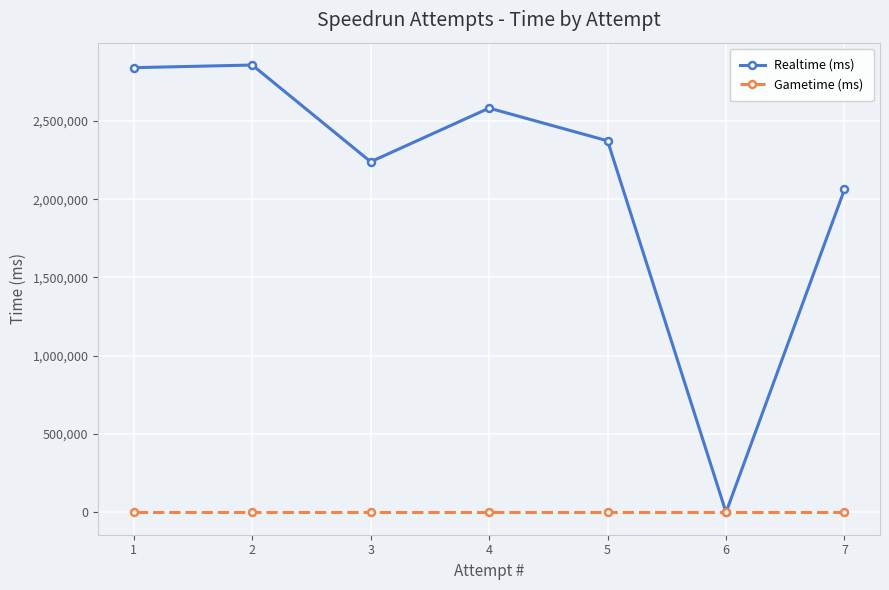

Which series changed the most between 4 and 2?

Realtime (ms)